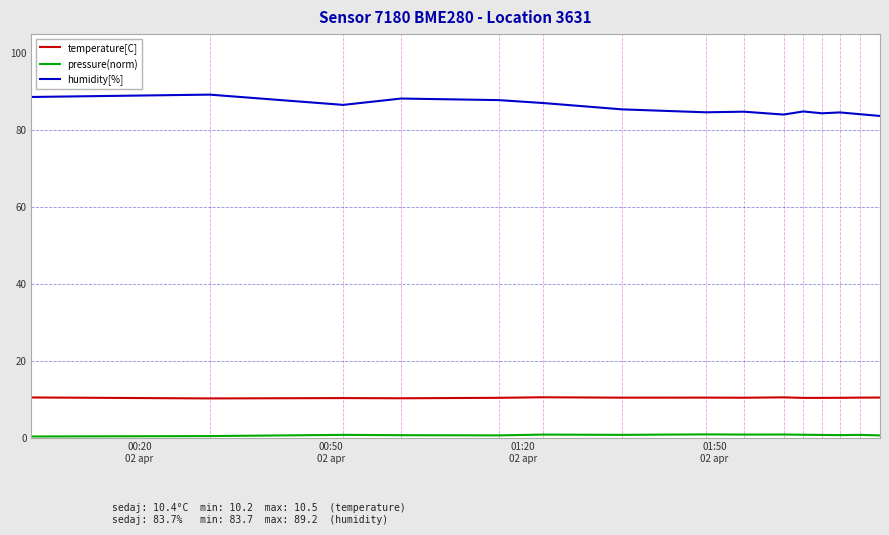

What is the lowest value of the humidity[%] series?

83.7